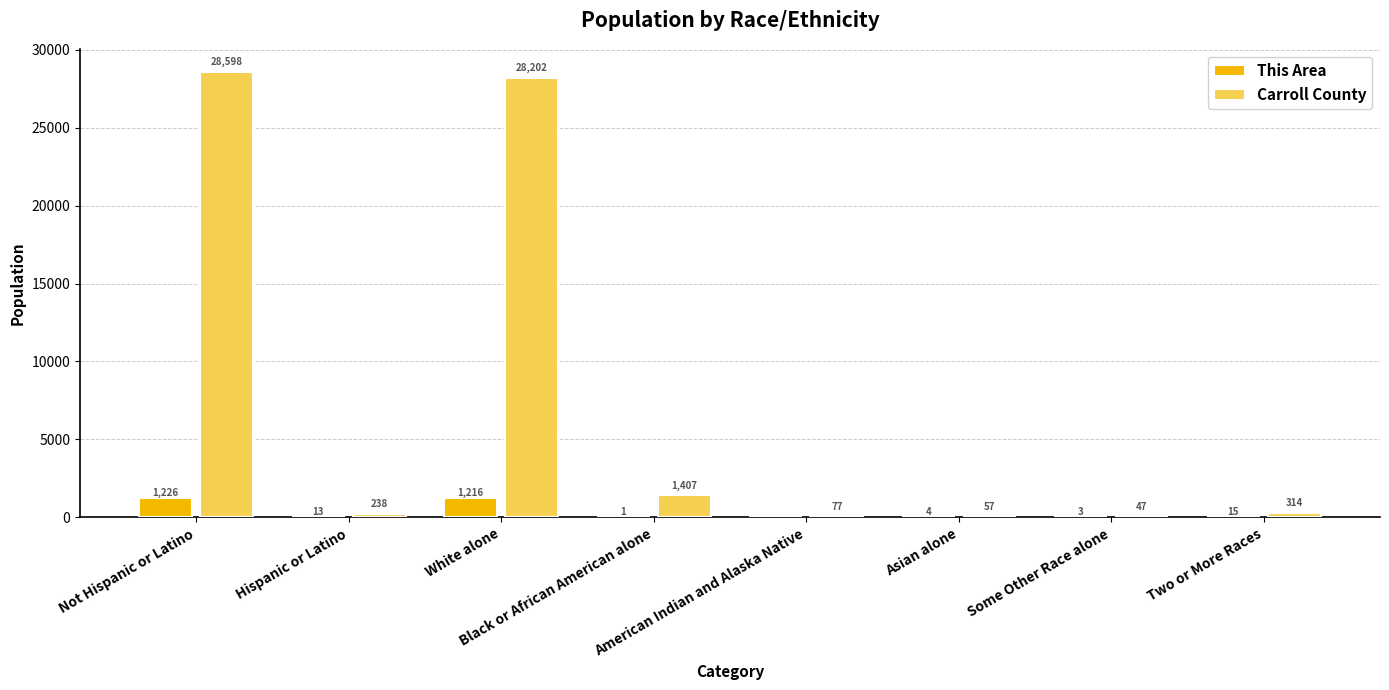

Is the value of Carroll County at Two or More Races greater than the value of This Area at Some Other Race alone?

Yes